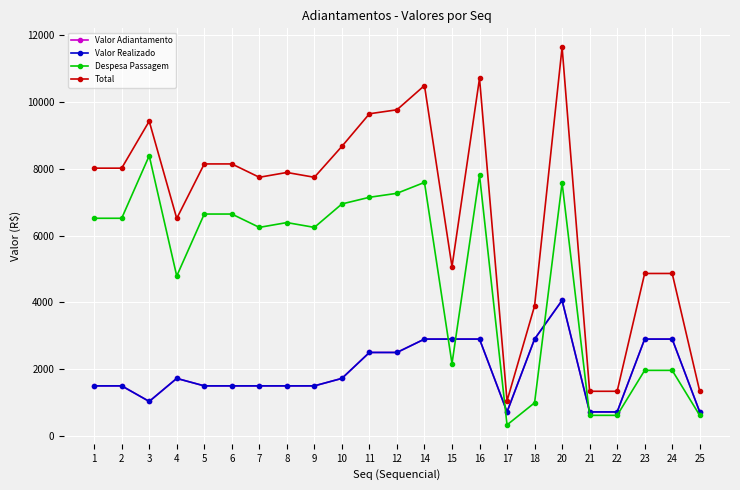

At which label does Valor Adiantamento first exceed 1500?

4